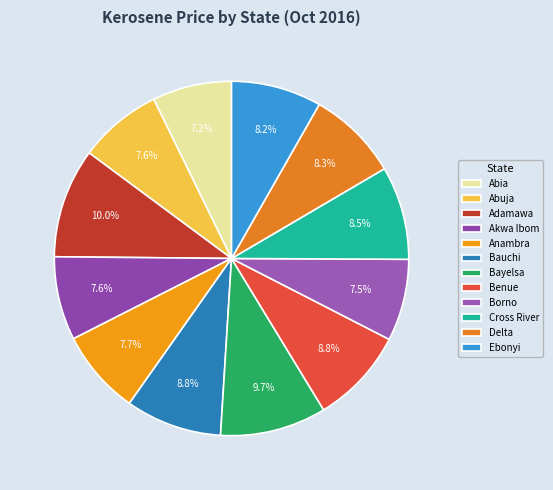

Which category has the biggest portion of the pie?

Adamawa